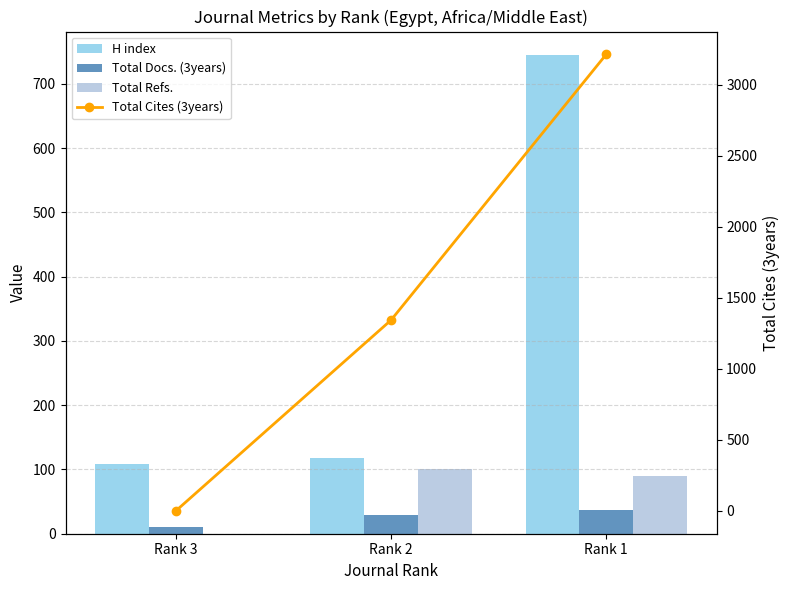

Which category has the lowest value across all series?

Rank 3